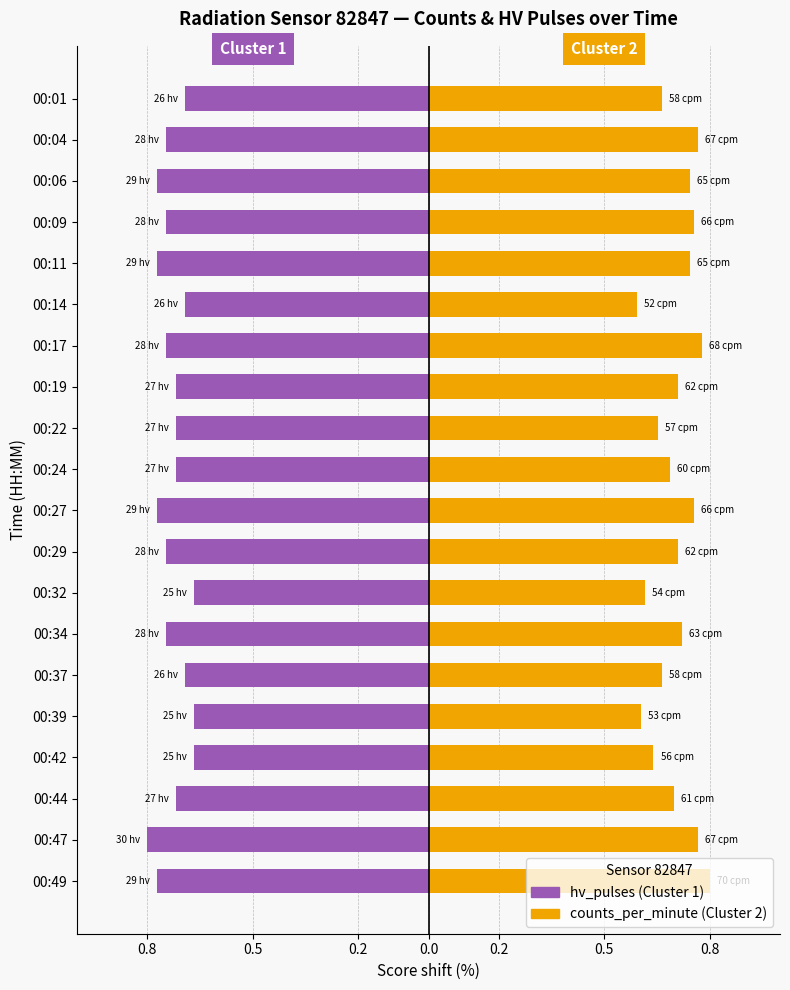

Rank the series by their average value, from highest to lowest.

counts_per_minute, hv_pulses